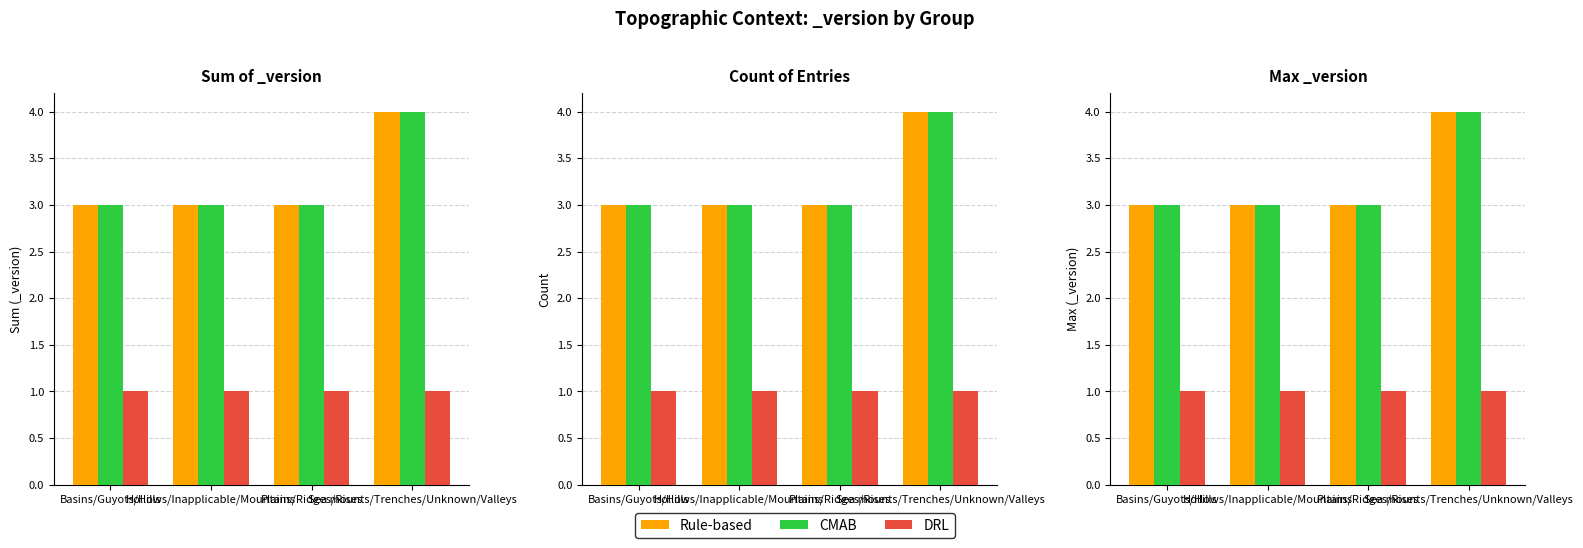

How many series are shown in this chart?

3